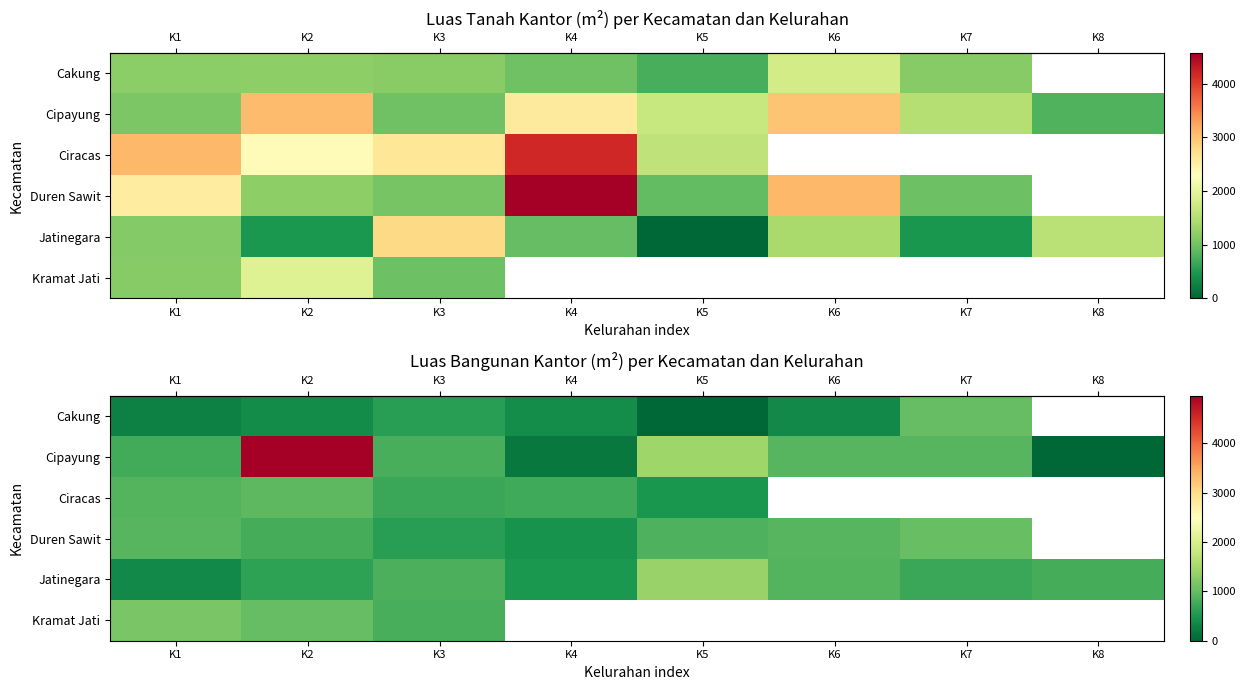

Which label corresponds to the largest value in the chart?

K2